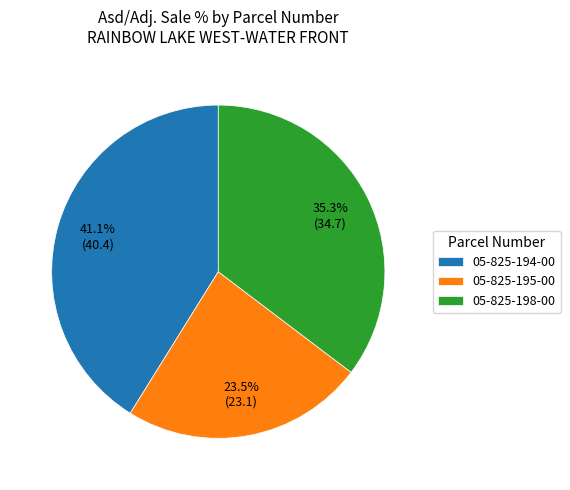

Between 05-825-198-00 and 05-825-195-00, which is larger?

05-825-198-00